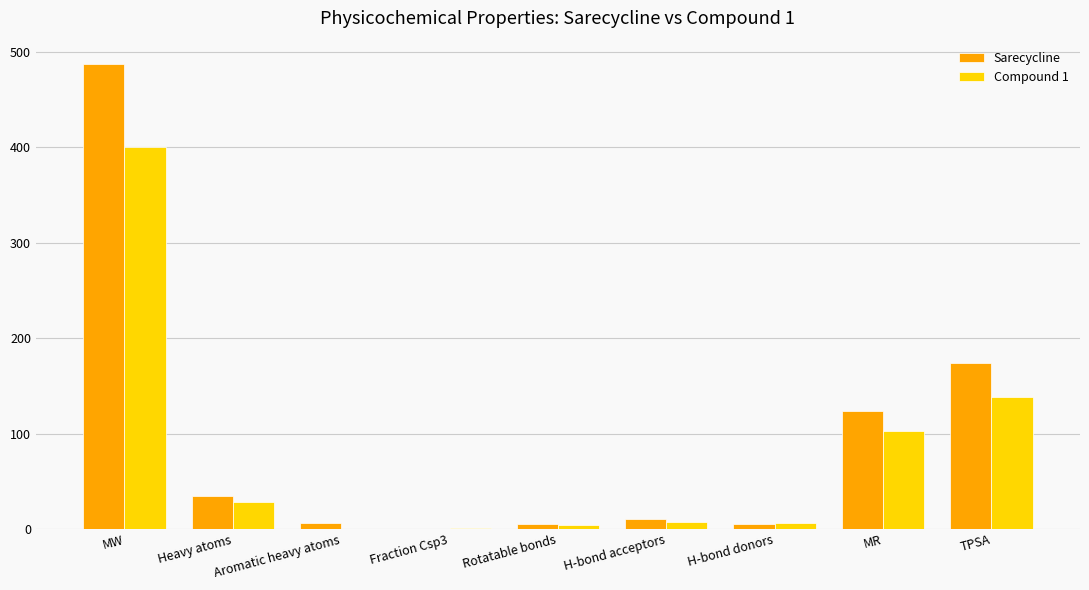

At which category is the sum across all series the highest?

MW